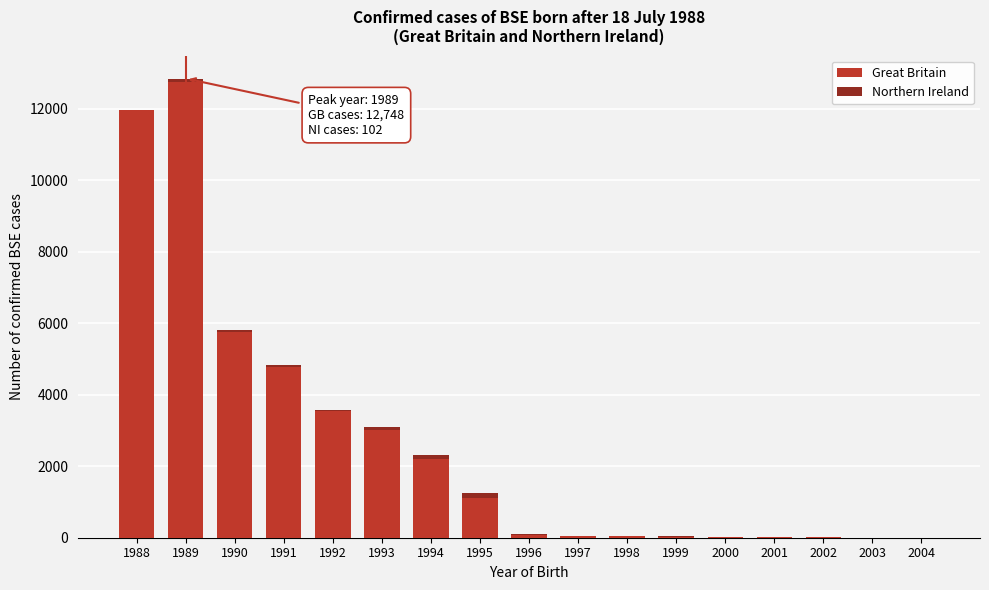

Is it true that Great Britain equals 5751 at 1990?

True